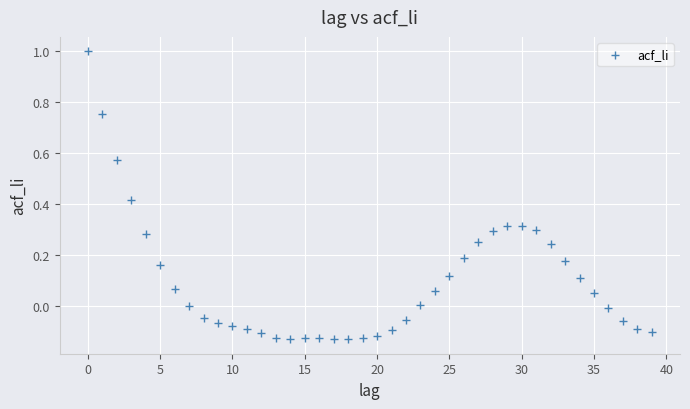

What is the range of Y values (max minus min)?

1.1